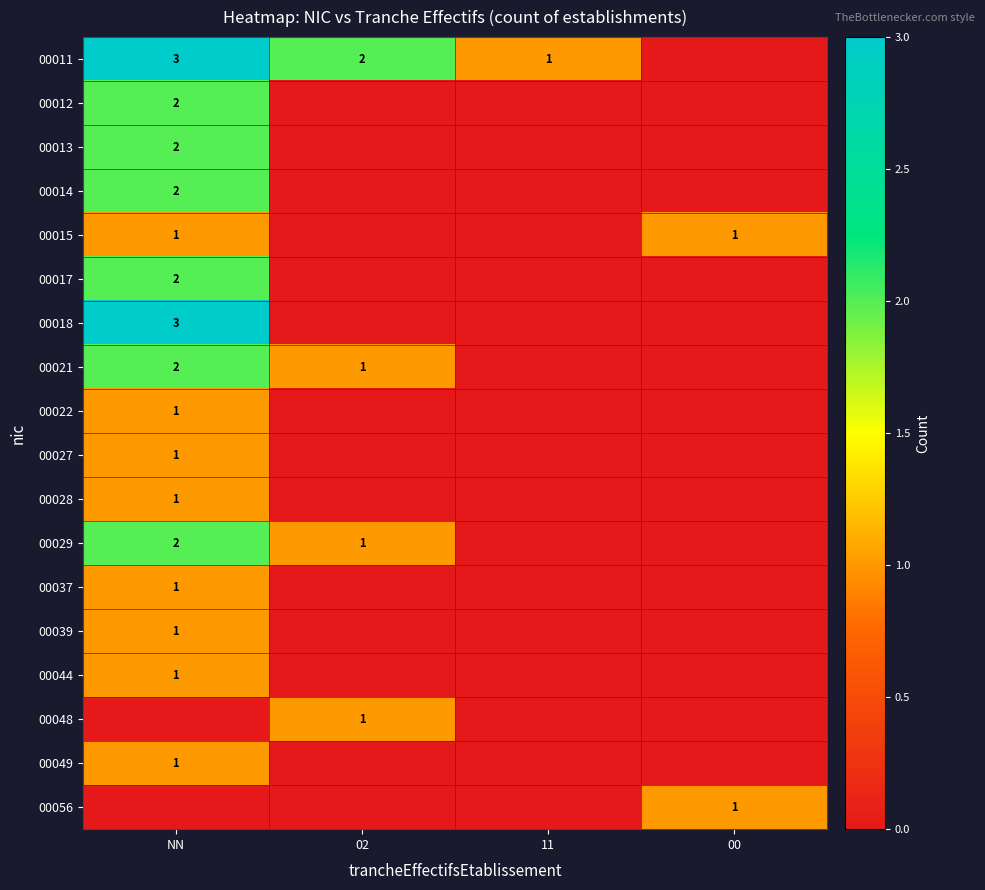

What is the total value across all series at 00?

2